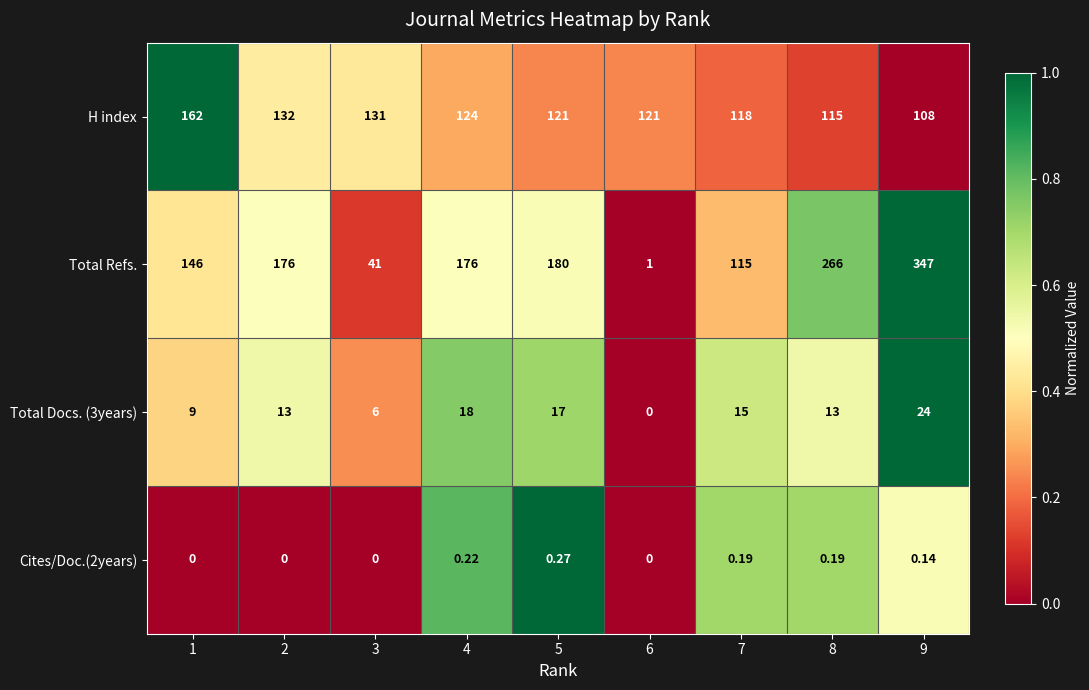

Which series changed the most between 3 and 9?

Total Refs.